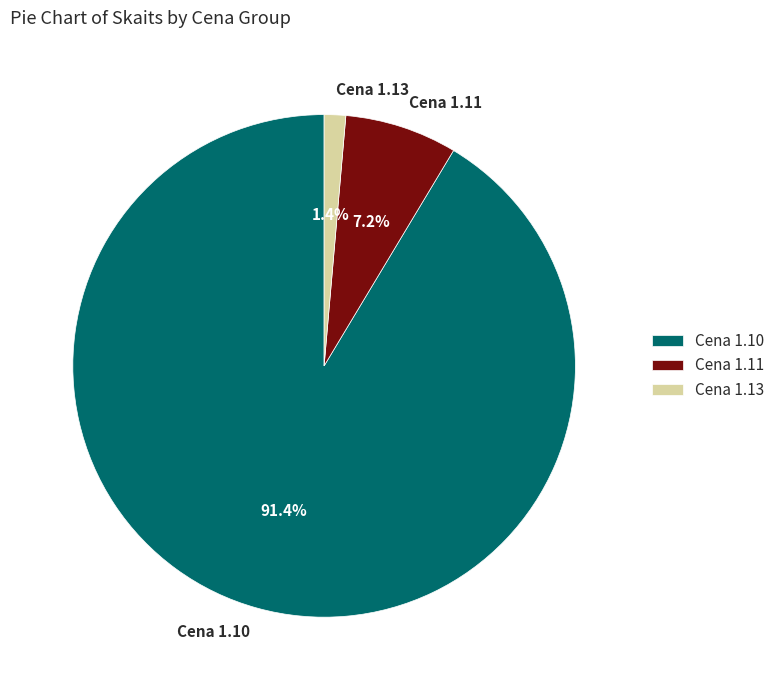

Do Cena 1.11 and Cena 1.13 together represent more than half of the pie?

No